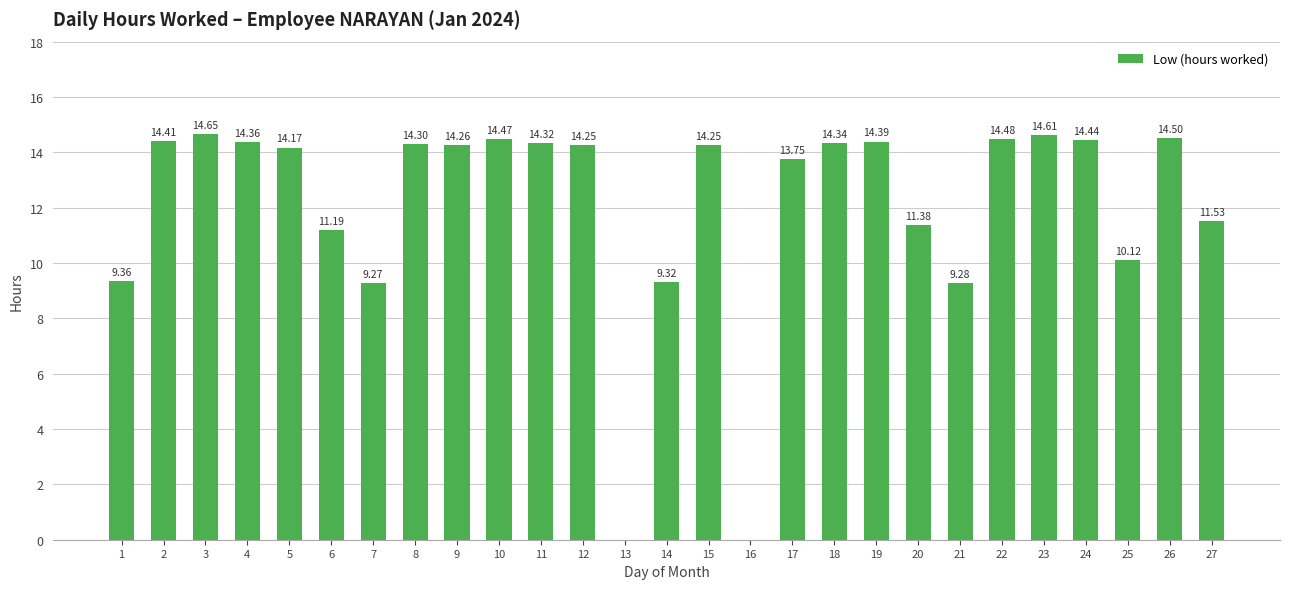

What is the sum of the values at 6 and 2?

25.6